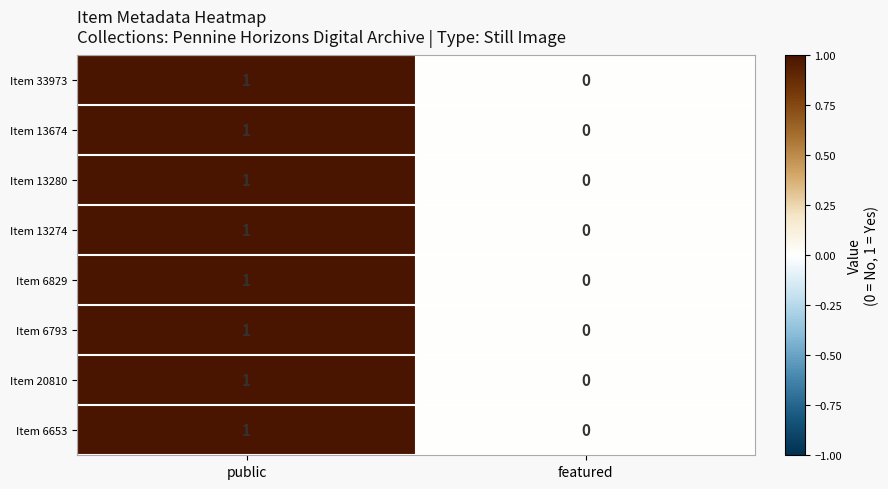

List the labels in order of Item 6829 value, largest first.

public, featured